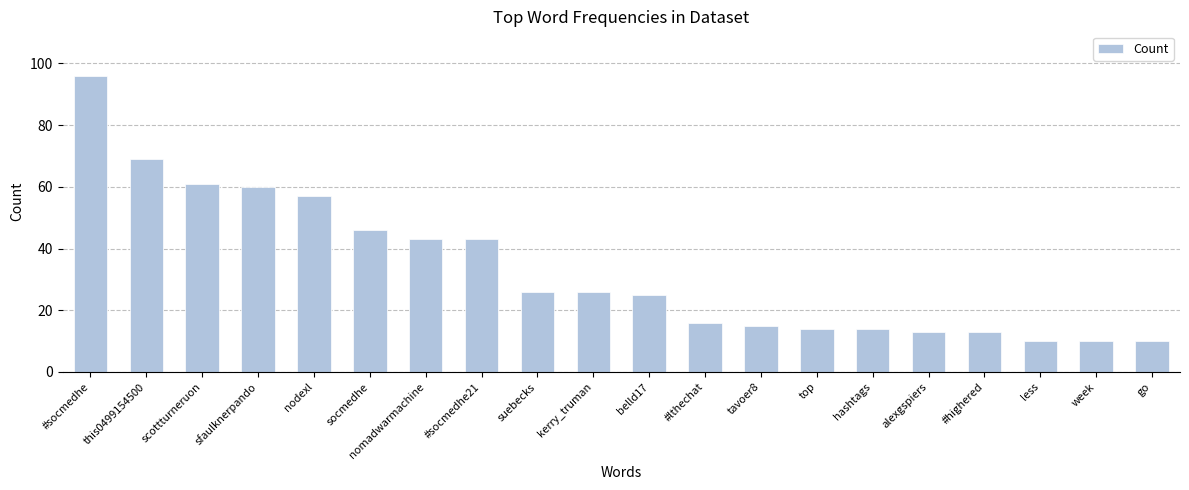

The value at suebecks is 26. True or false?

True